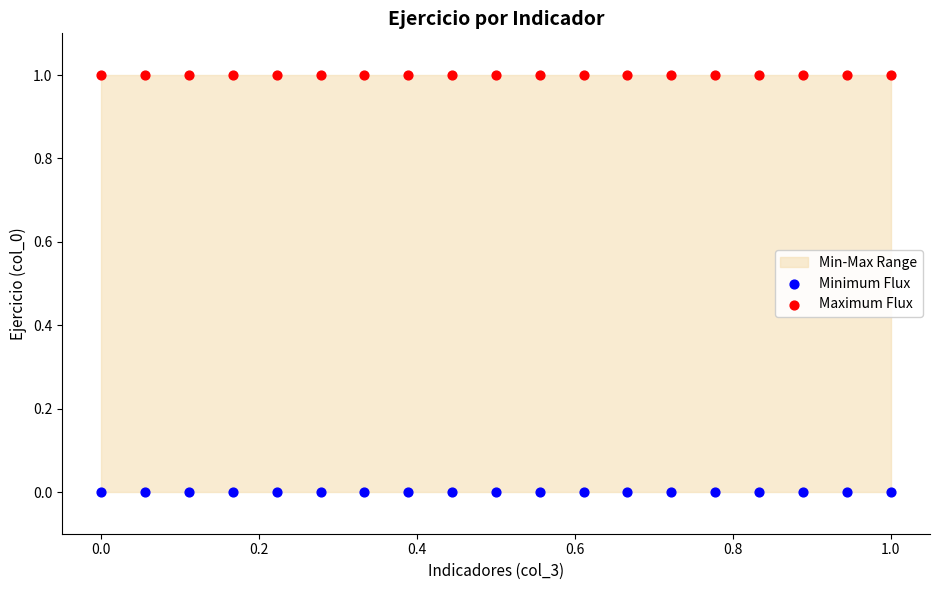

Which series contains the highest Y value?

Maximum Flux